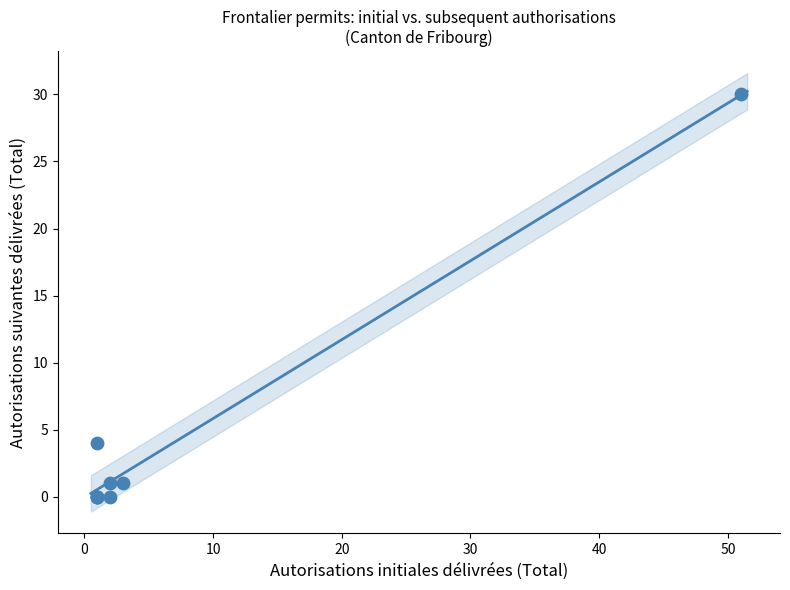

What Y value in the scatter plot is closest to 15?

4